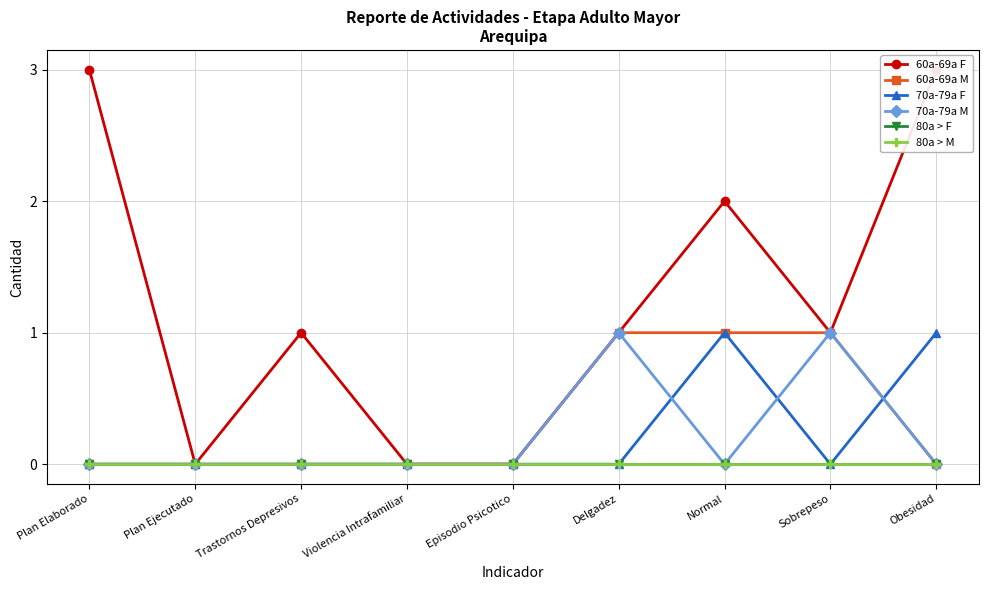

Where is 80a > M nearest to the value 0?

Plan Elaborado